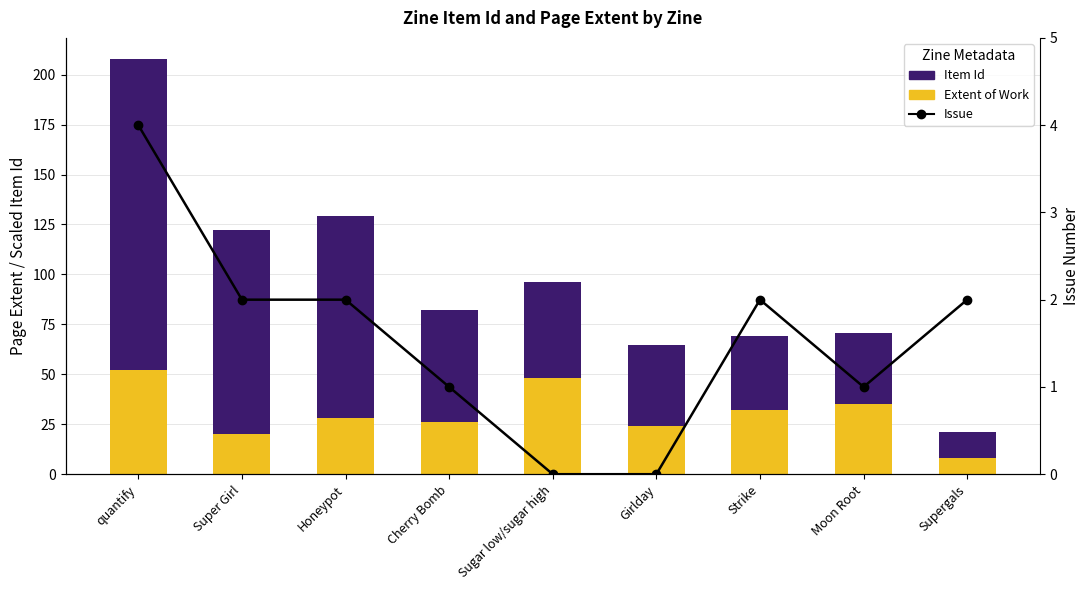

What is the sum of the Issue values at quantify and Super Girl?

6.0